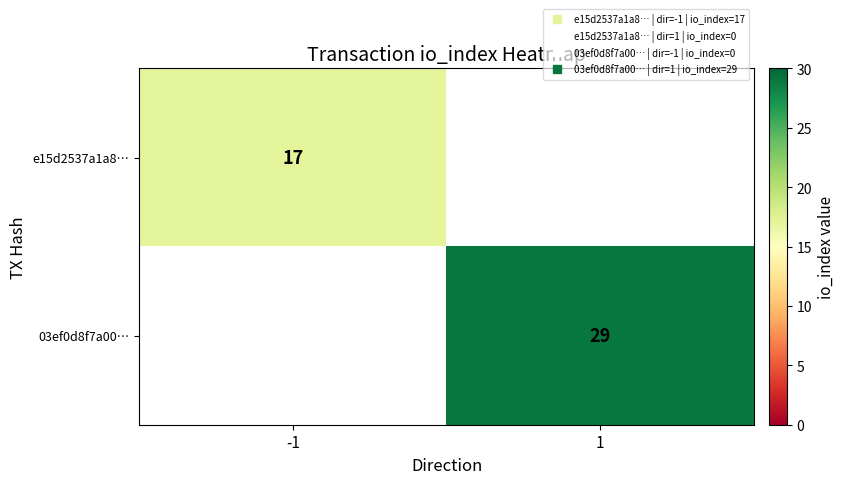

Rank the series at 1 from lowest to highest value.

e15d2537a1a8…, 03ef0d8f7a00…